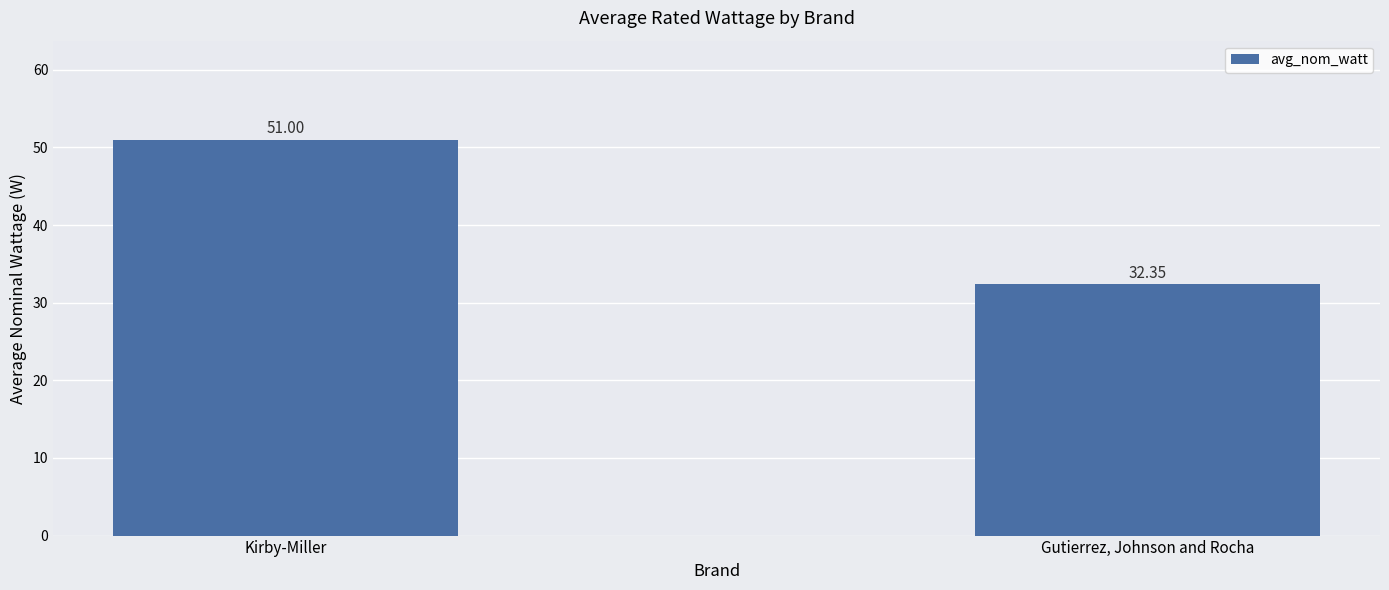

Reading left to right, extract all data points from this chart.

51.0	32.4